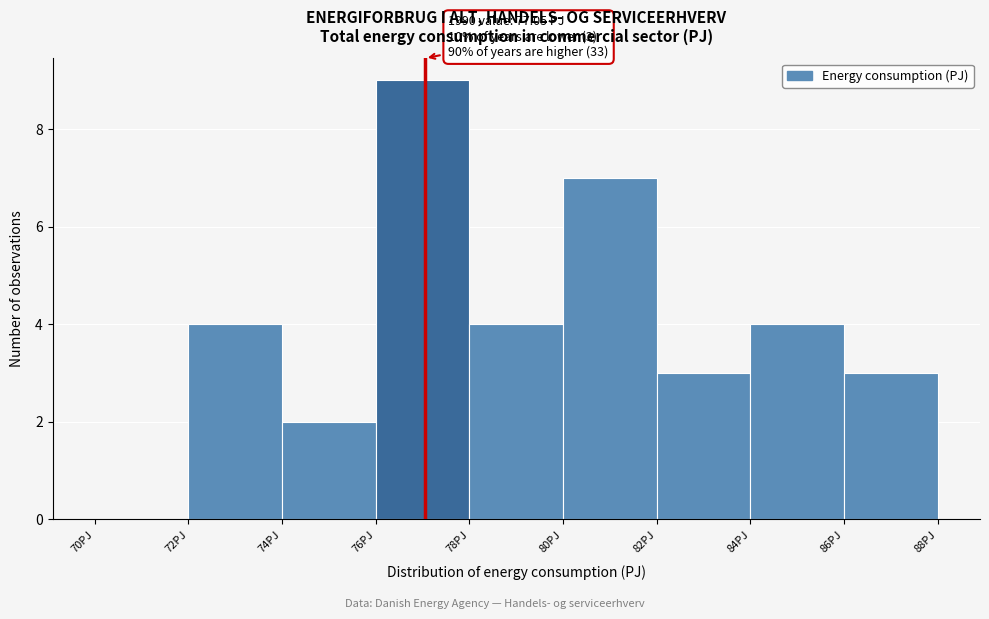

Which range on the x-axis has the tallest bar?

76 to 78